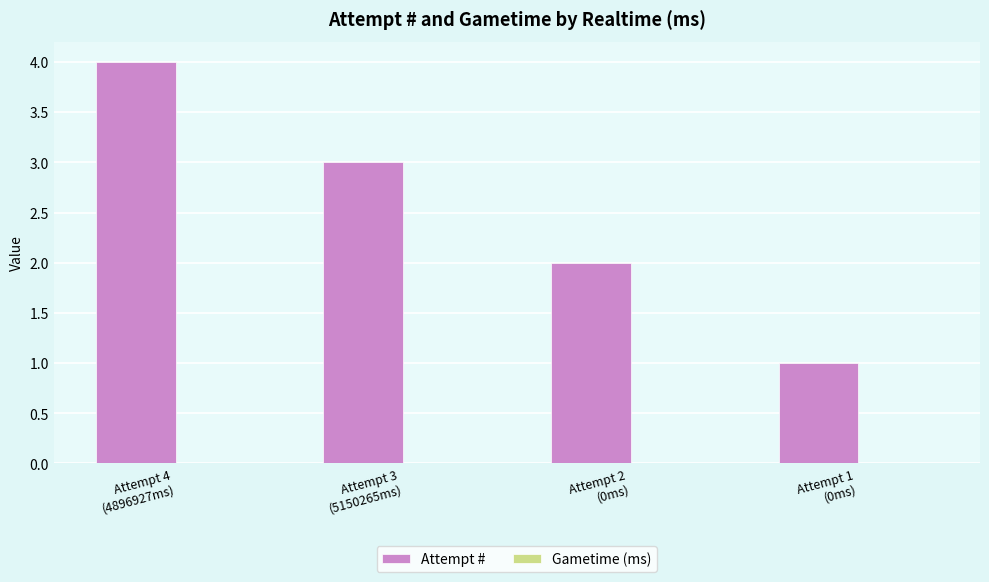

What is the greatest value displayed?

4